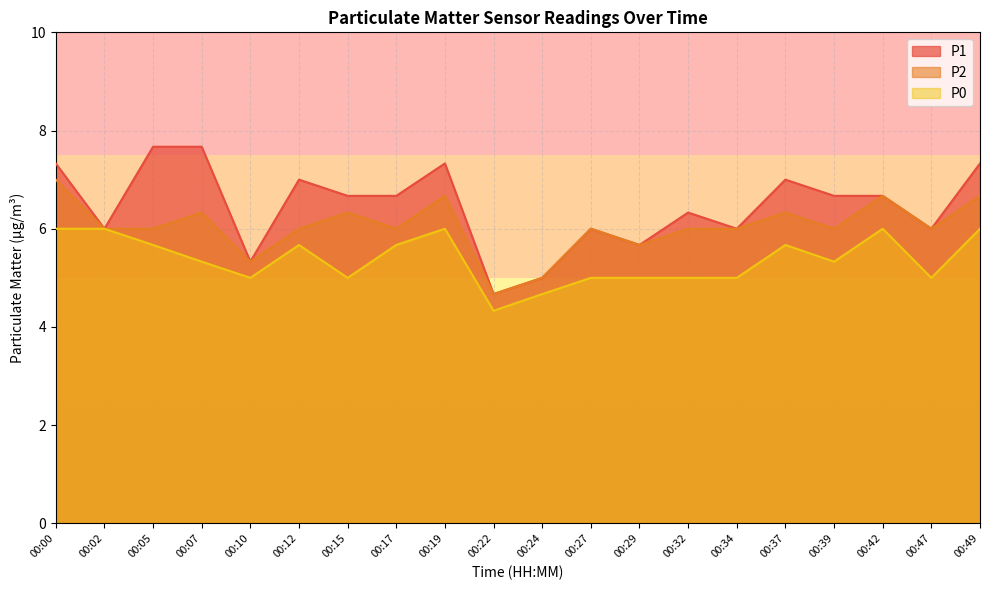

What are all the series names shown in the legend?

P1, P2, P0